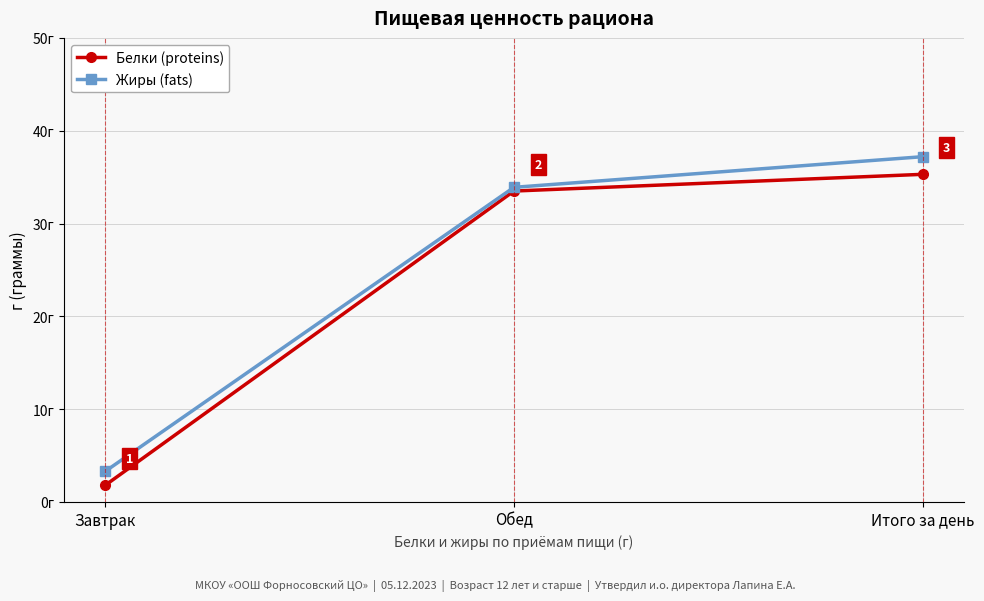

Which series has the largest total across all categories?

Жиры (fats)